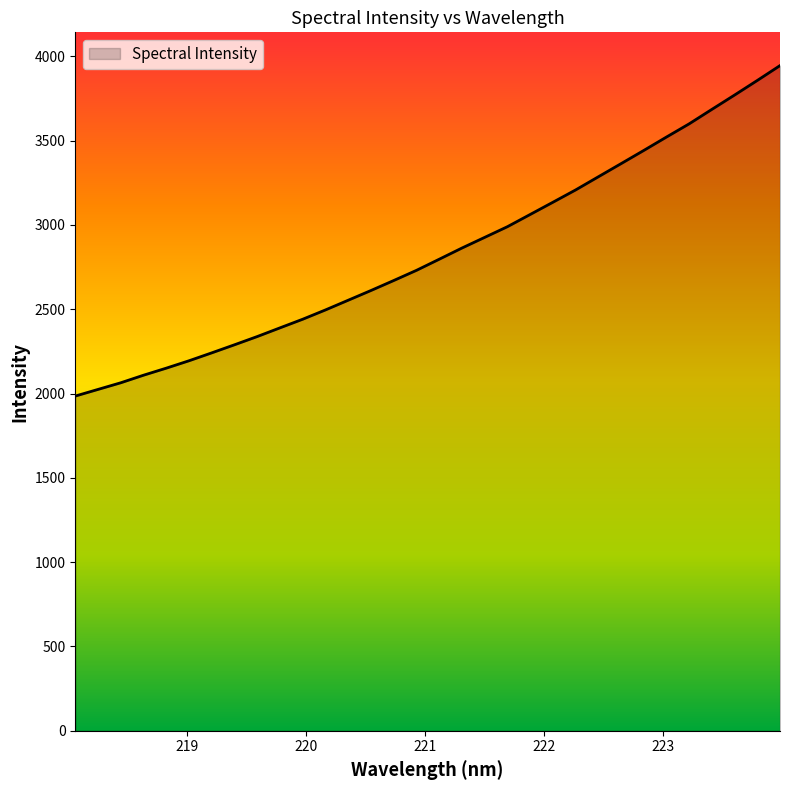

What is the smallest value displayed?

1985.0